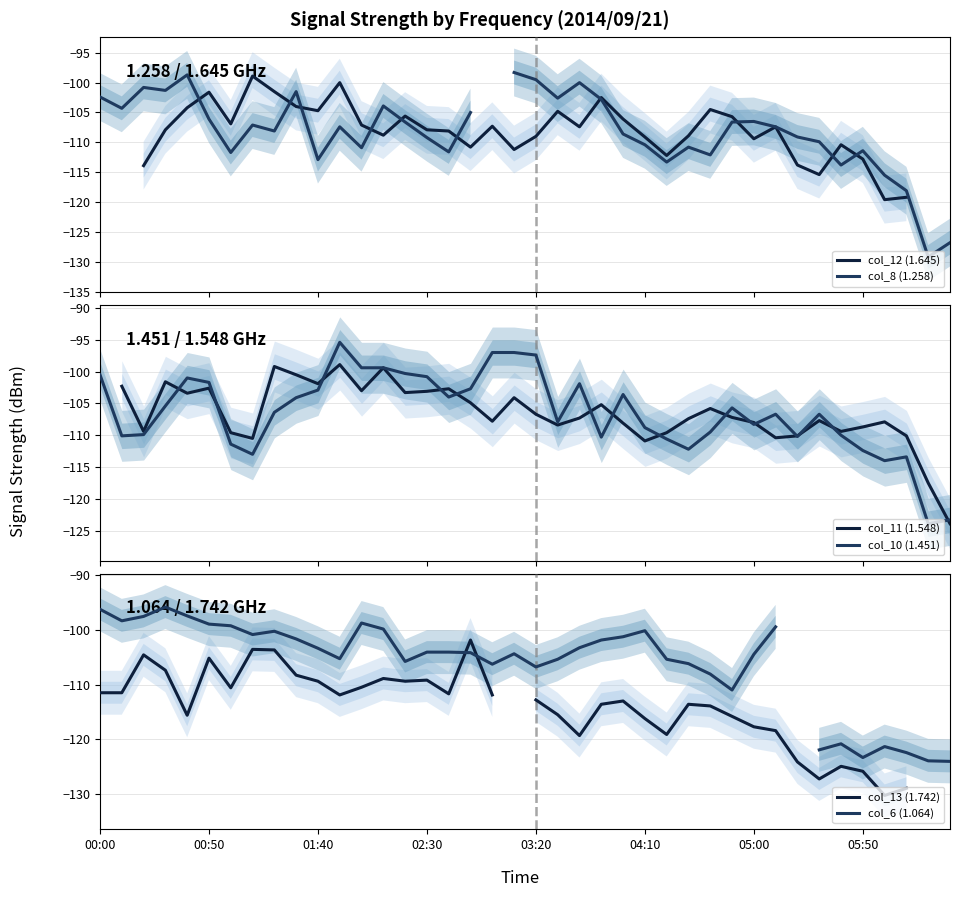

What is the value of the col_11 (1.548) point at the 25th from the left?

-108.1